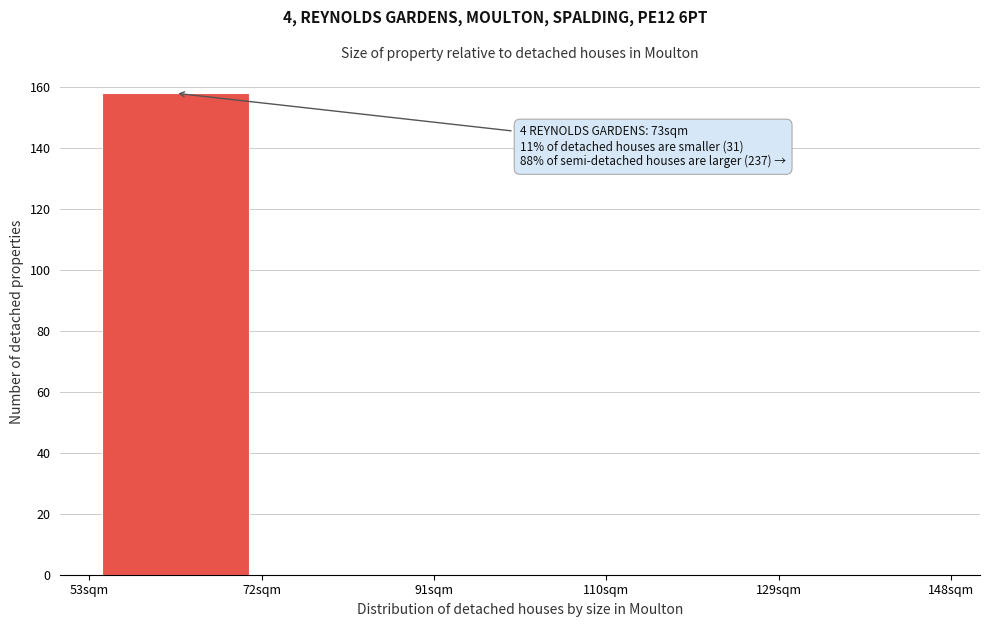

Over which range of the x-axis is the bar tallest?

53 to 72